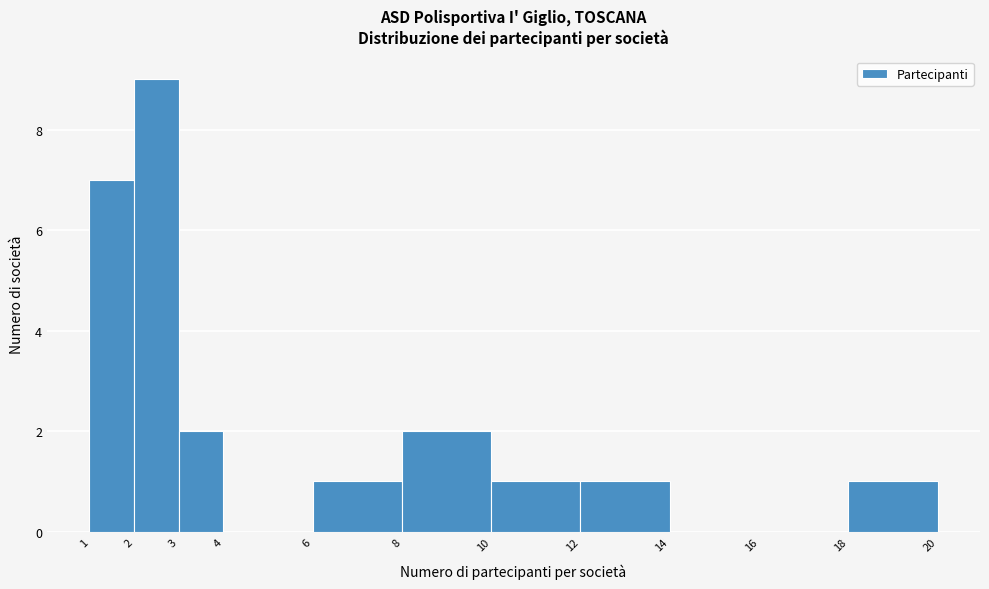

Reading left to right, list every bar in this chart as the range it spans on the x-axis followed by its height. The values are not printed on the chart, so give them approximately, as read against the axis.

1 to 2: 7
2 to 3: 9
3 to 4: 2
4 to 6: 0
6 to 8: 1
8 to 10: 2
10 to 12: 1
12 to 14: 1
14 to 16: 0
16 to 18: 0
18 to 20: 1